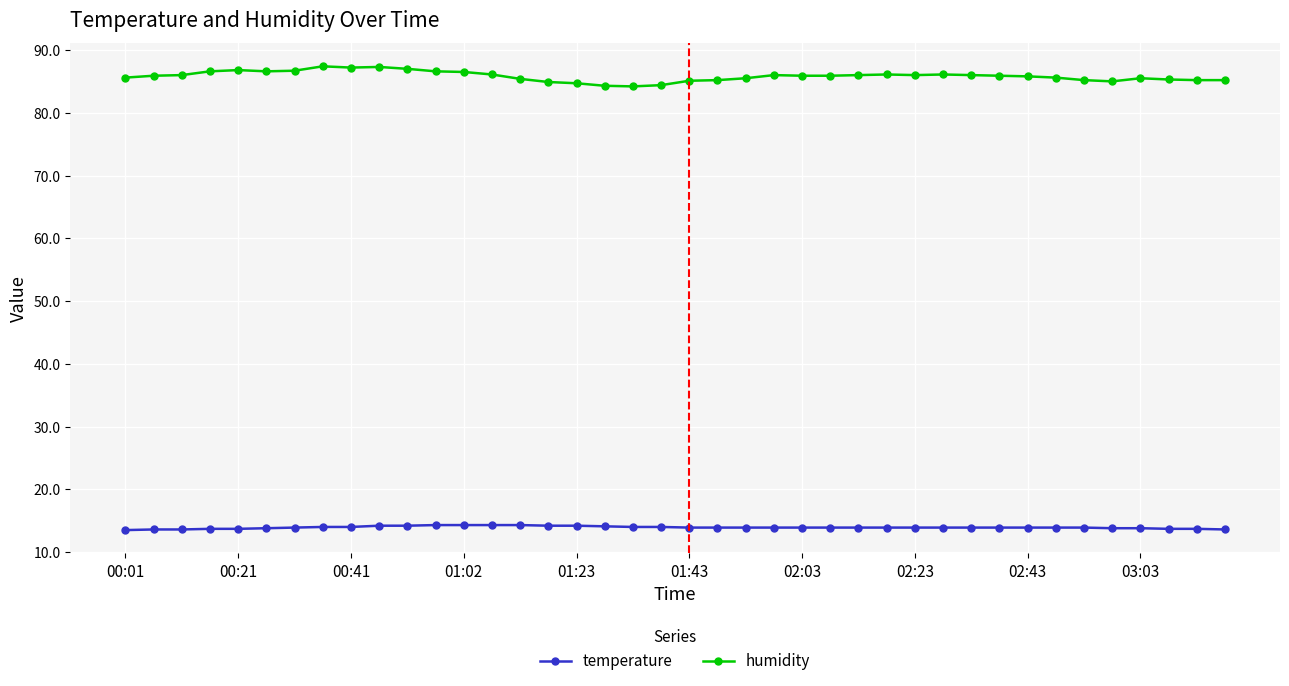

What is the average value of the temperature series?

13.9